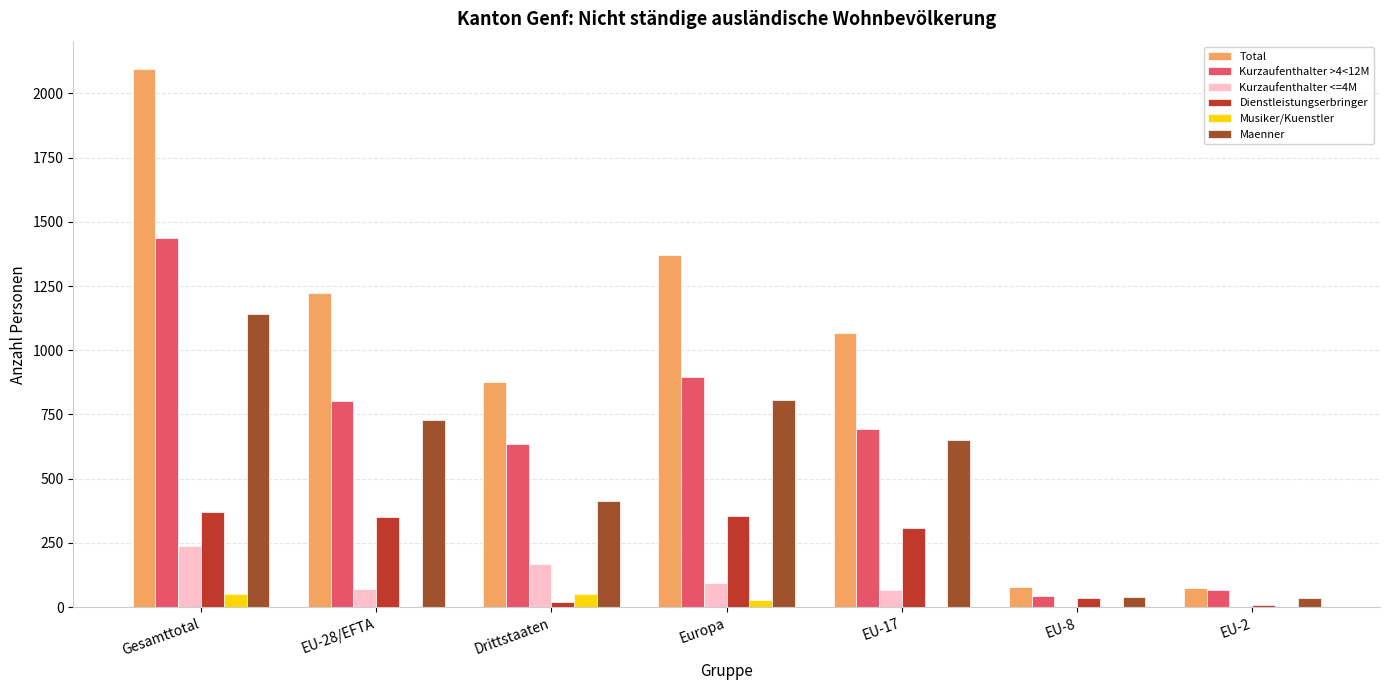

Which series has the largest total across all categories?

Total